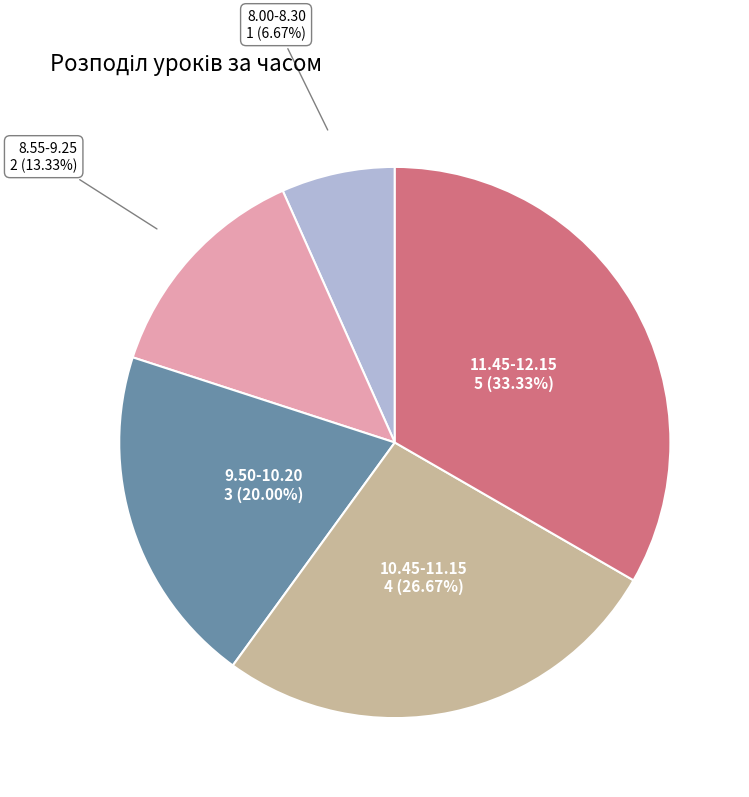

Is there any slice that represents more than half of the pie?

No